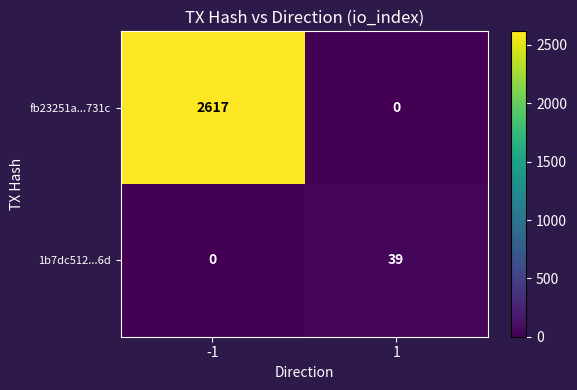

What is the total value across all series at -1?

2617